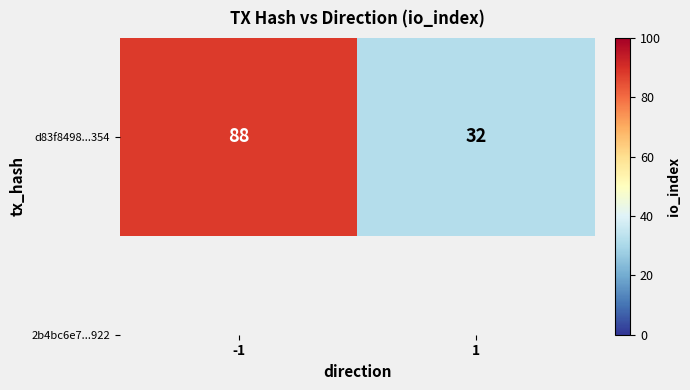

The chart shows a value of 88 at -1. True or false?

True